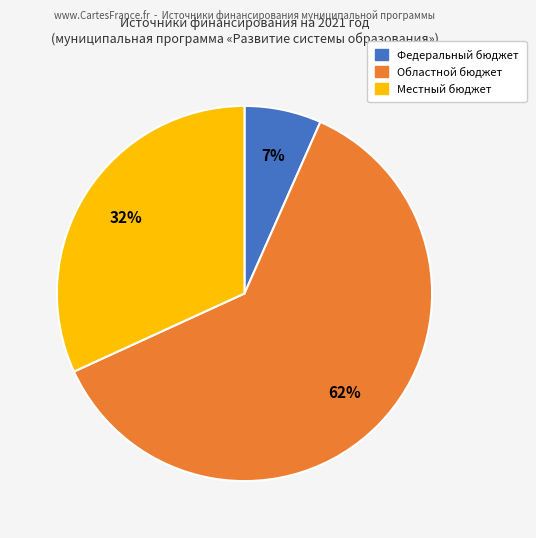

Does Федеральный бюджет represent more than half of the total?

No